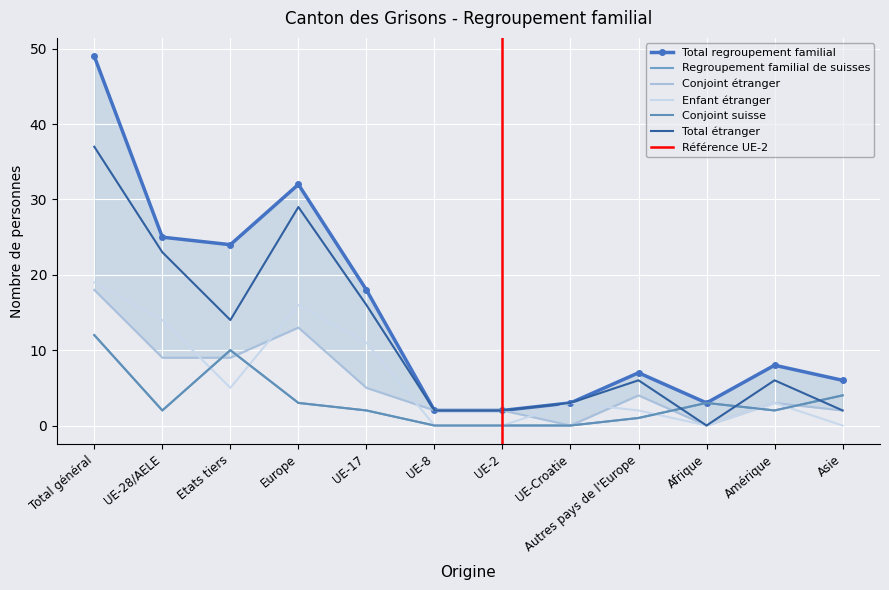

What is the approximate value of Total regroupement familial at UE-17?

18